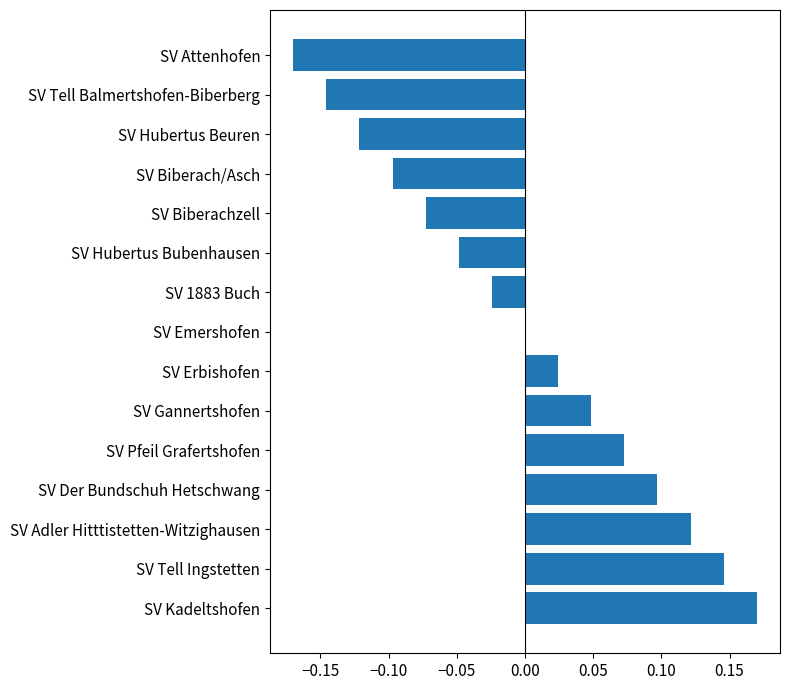

At which category does the chart reach its peak across all series?

SV Kadeltshofen